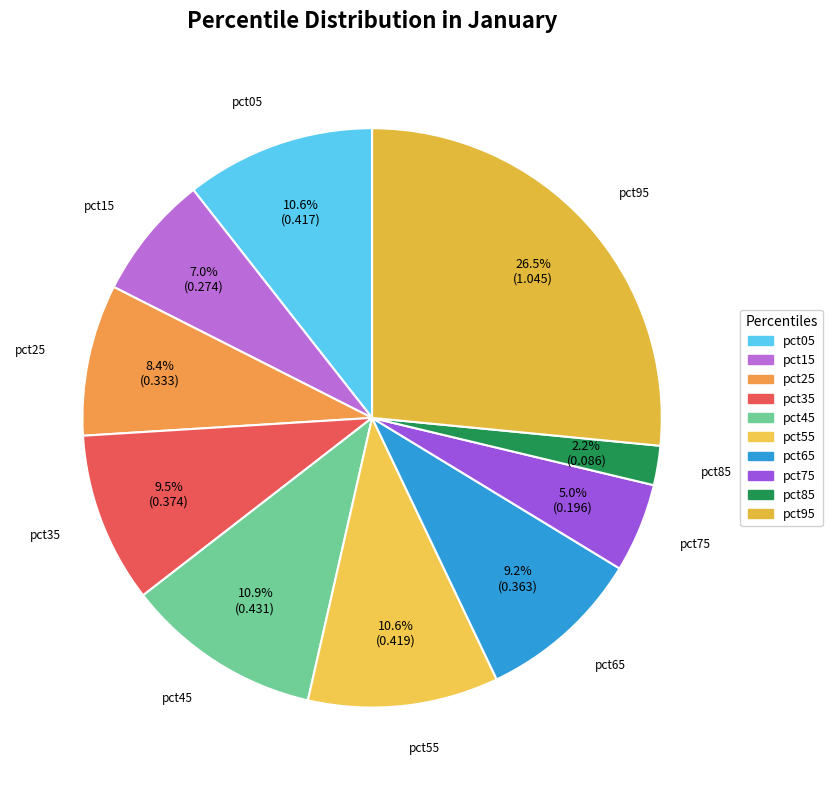

The pct15 slice represents 1% of the pie. True or false?

False